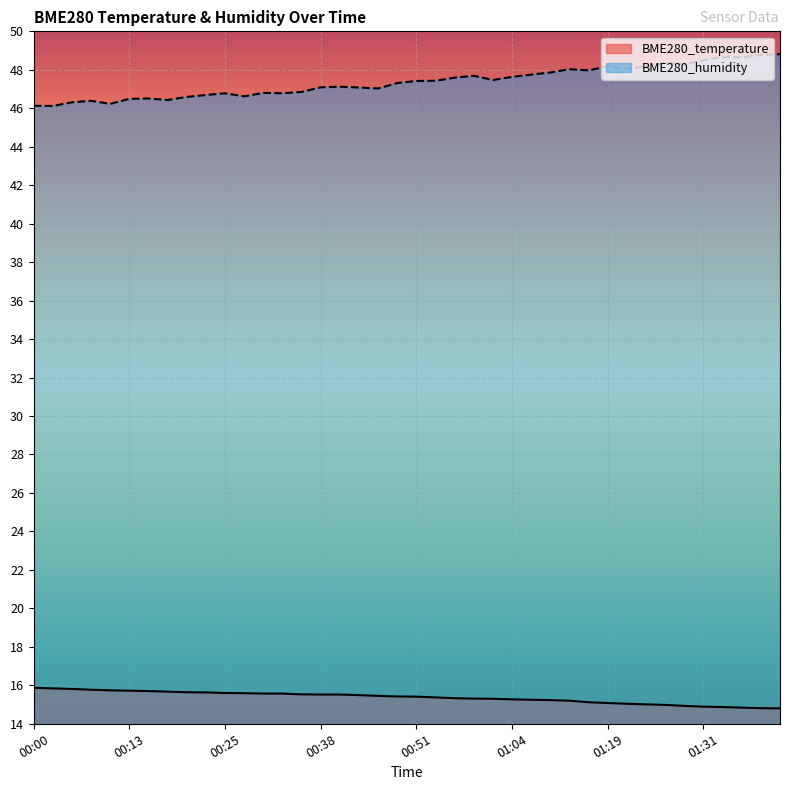

How many lines are shown in the chart?

2